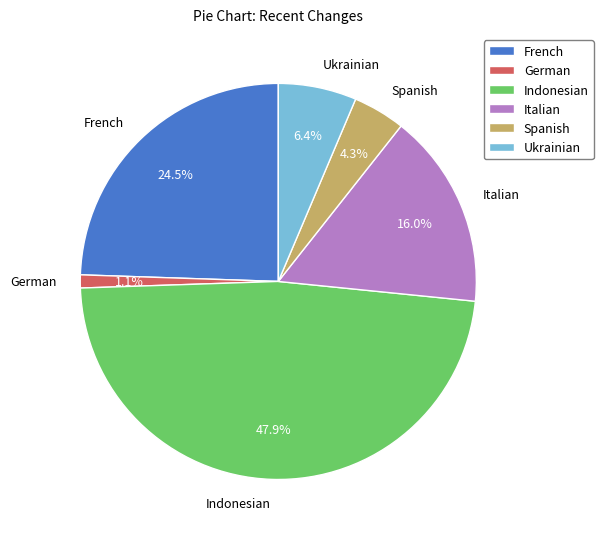

Combined, what portion of the pie is German and Indonesian?

48.9%